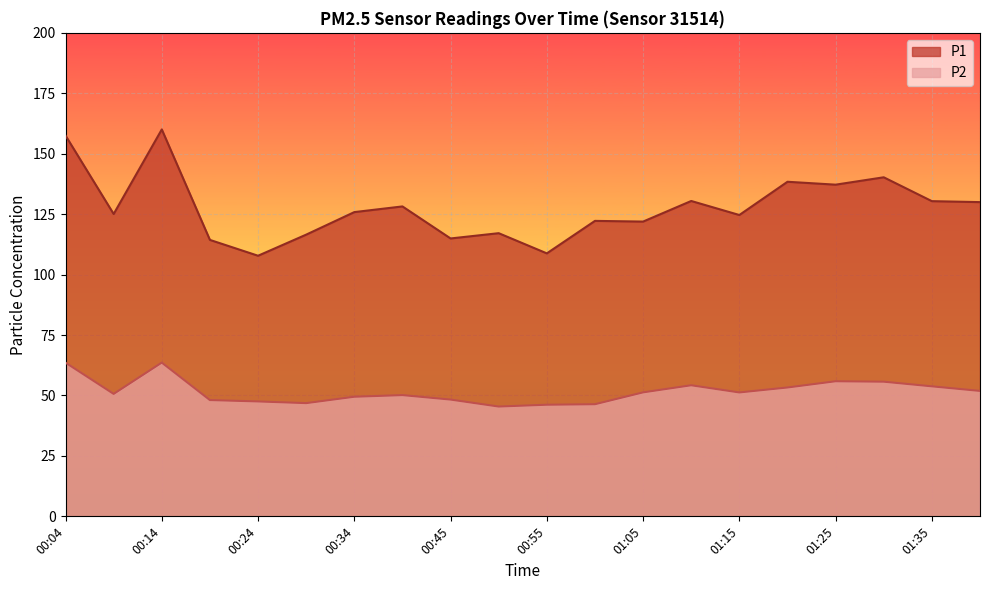

What is the difference between the maximum and minimum values in the P2 series?

18.2